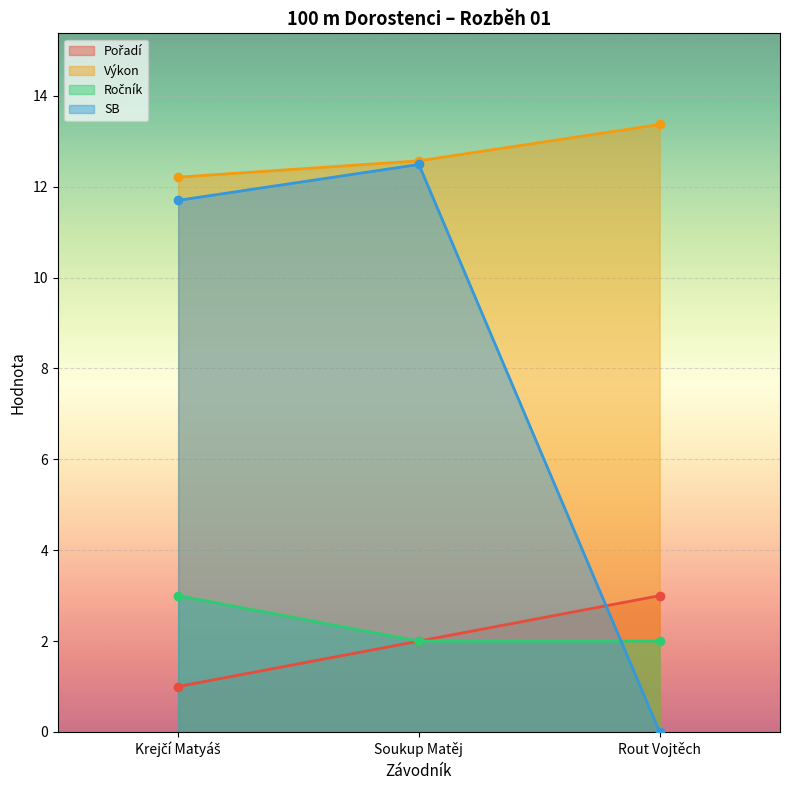

What is the difference between the maximum and second lowest values in the Pořadí series?

1.0